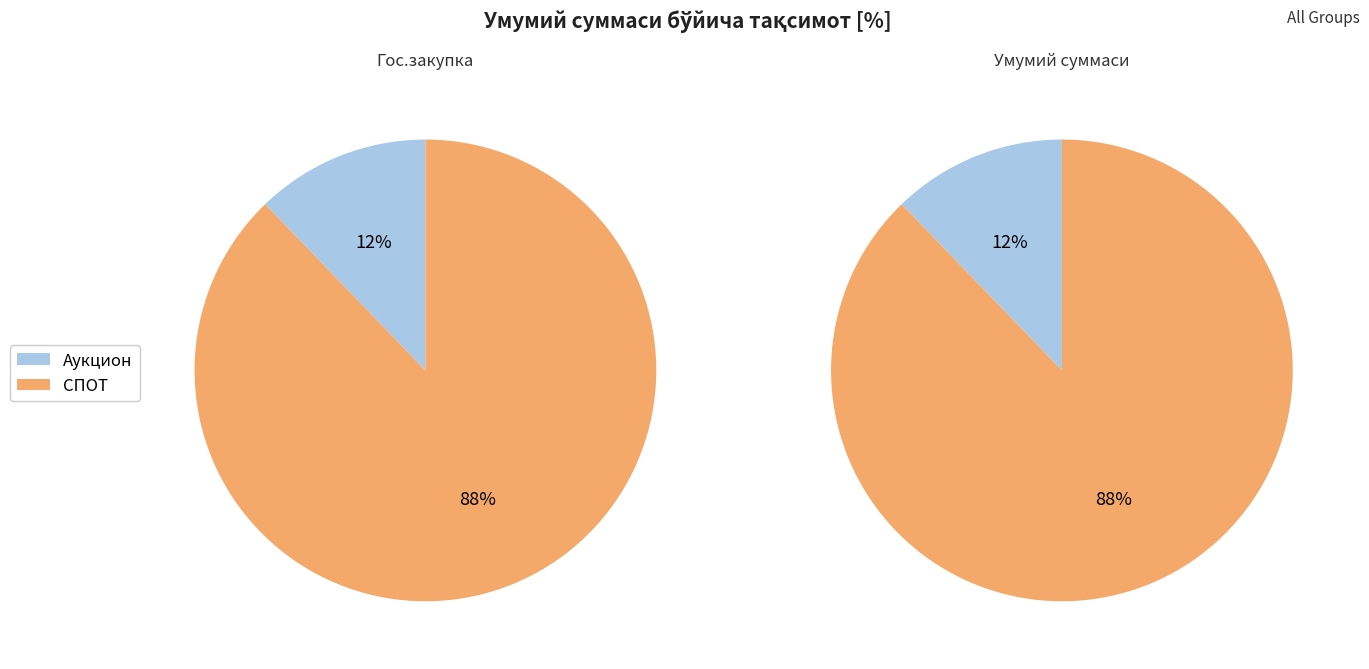

Which slice is the smallest?

Аукцион